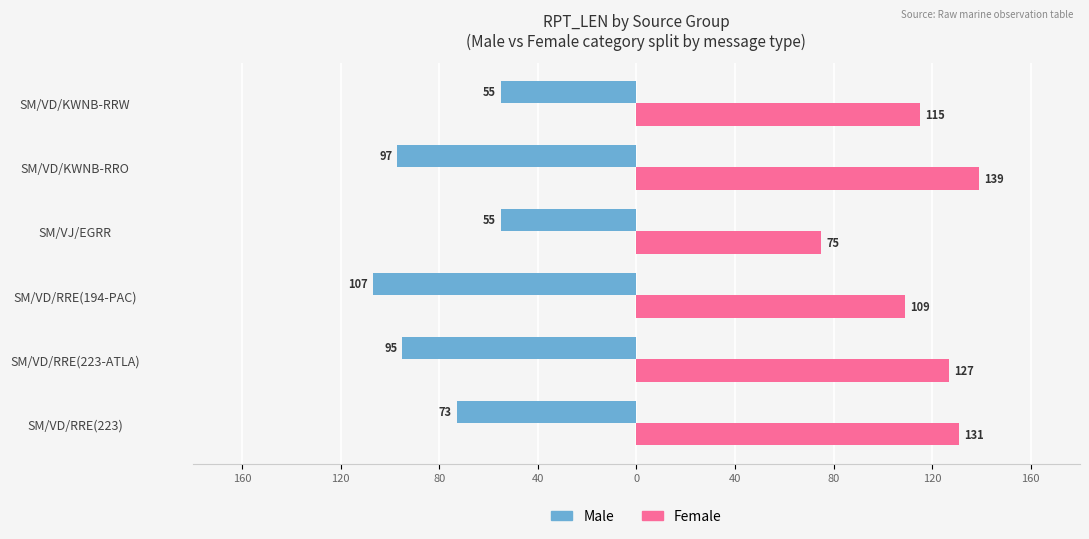

What is the difference between the second highest and second lowest values in the Female series?

22